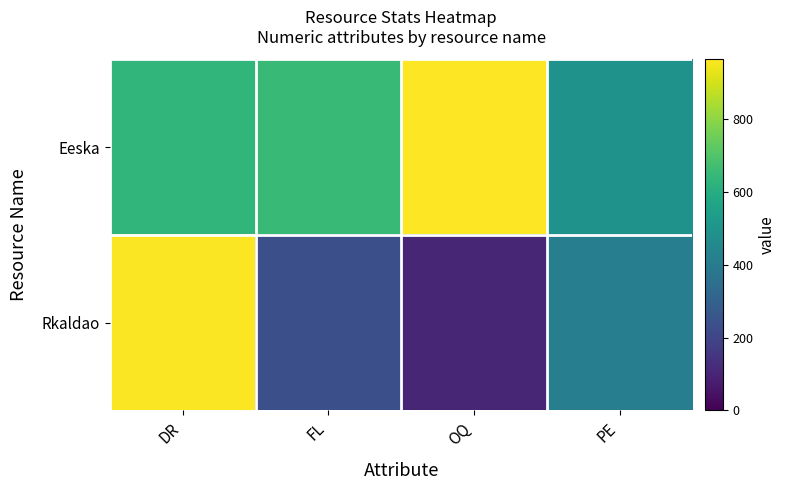

How many data points does each series have?

4